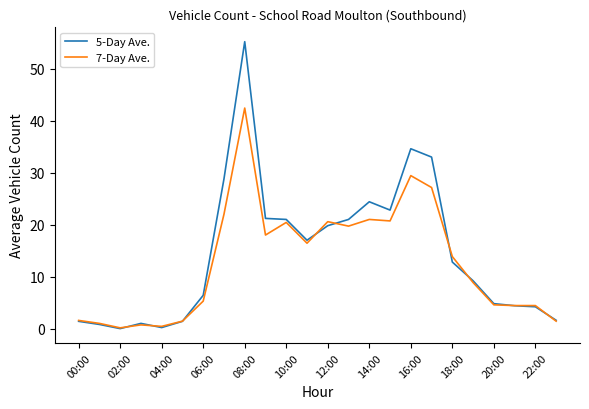

What are all the series names shown in the legend?

5-Day Ave., 7-Day Ave.